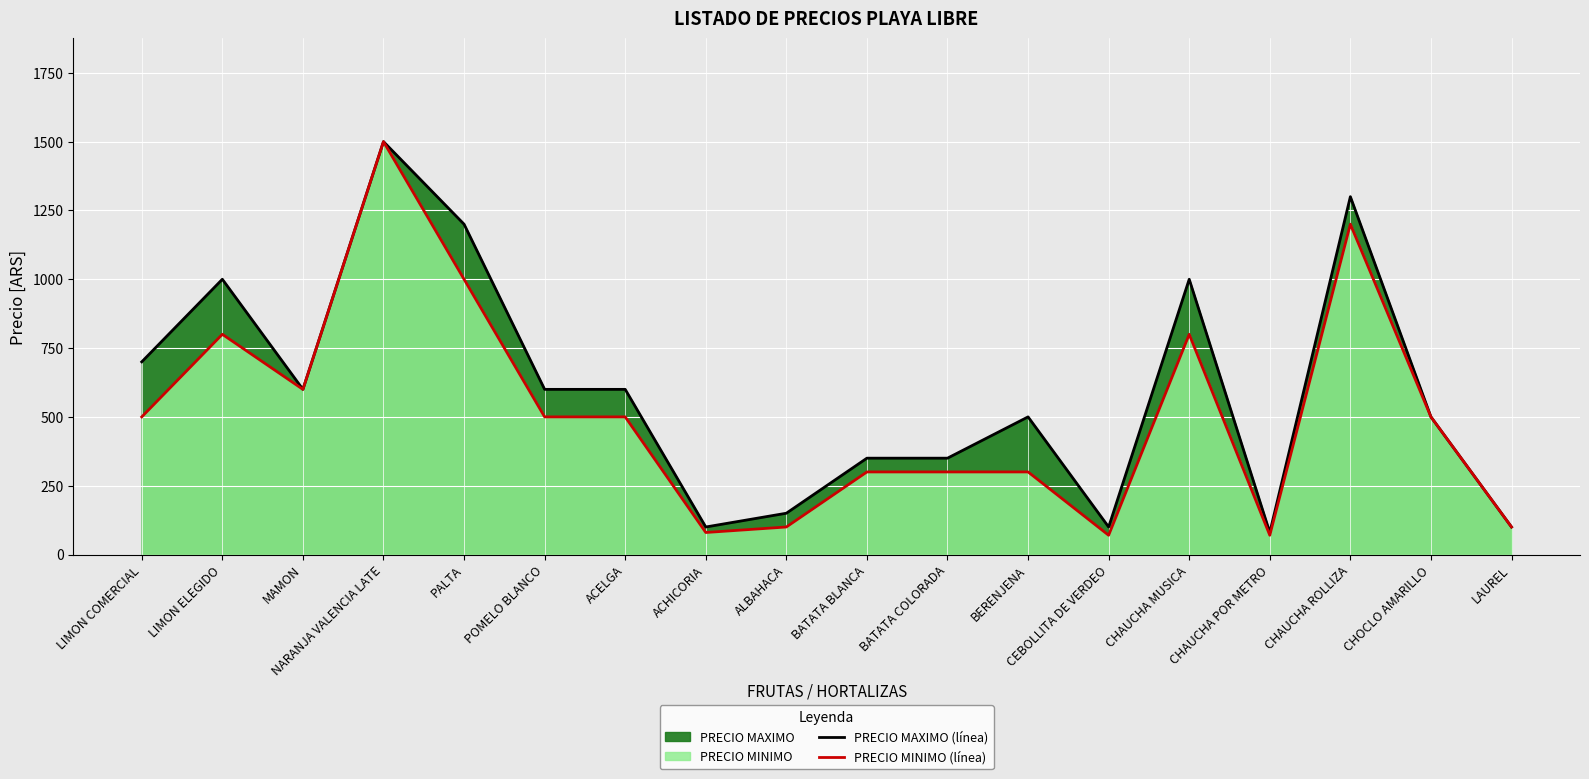

At which label does PRECIO MAXIMO (línea) first exceed 600?

LIMON COMERCIAL